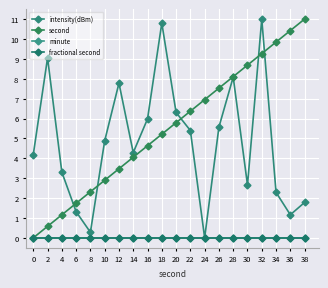

True or false: fractional second and second cross at least once.

False